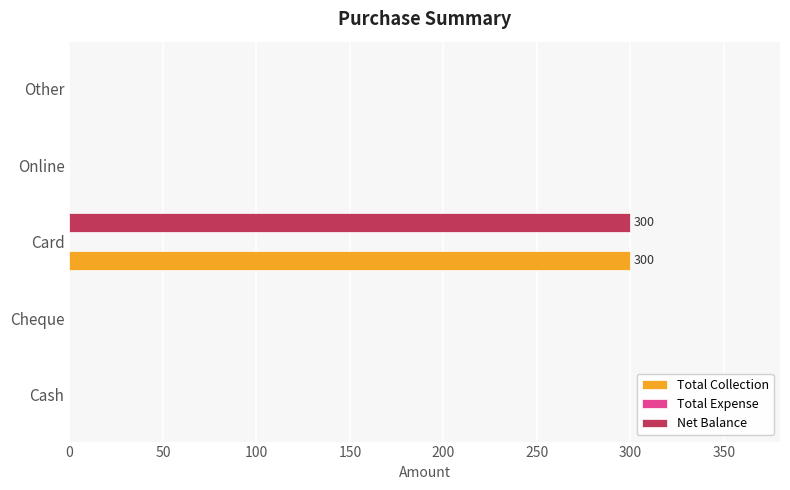

At which category is the sum across all series the highest?

Card